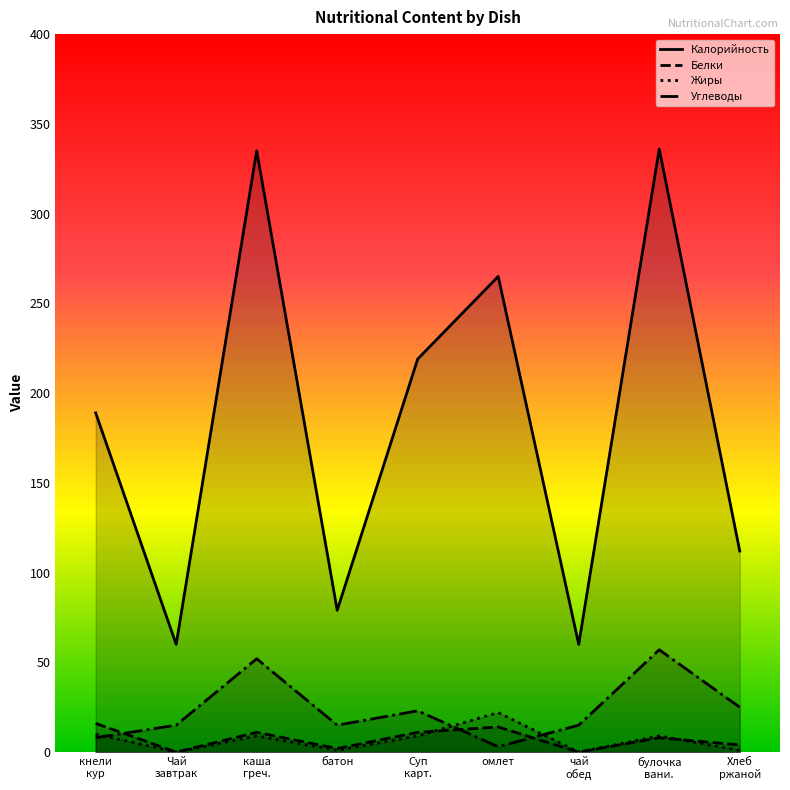

What is the maximum value shown in the chart?

336